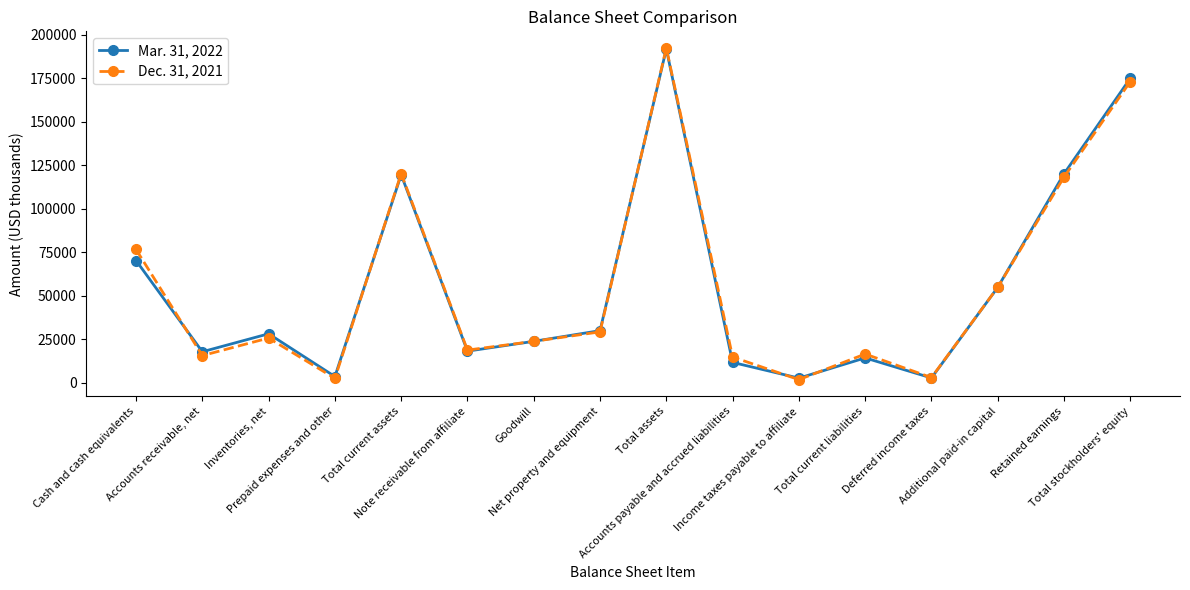

Which series has the largest range (max minus min)?

Dec. 31, 2021